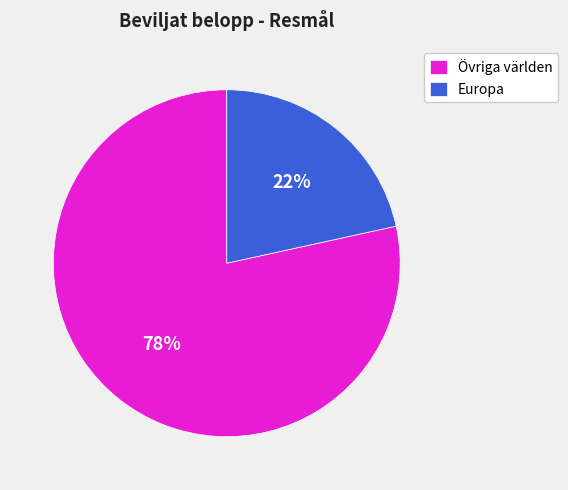

How many slices are in this pie chart?

2